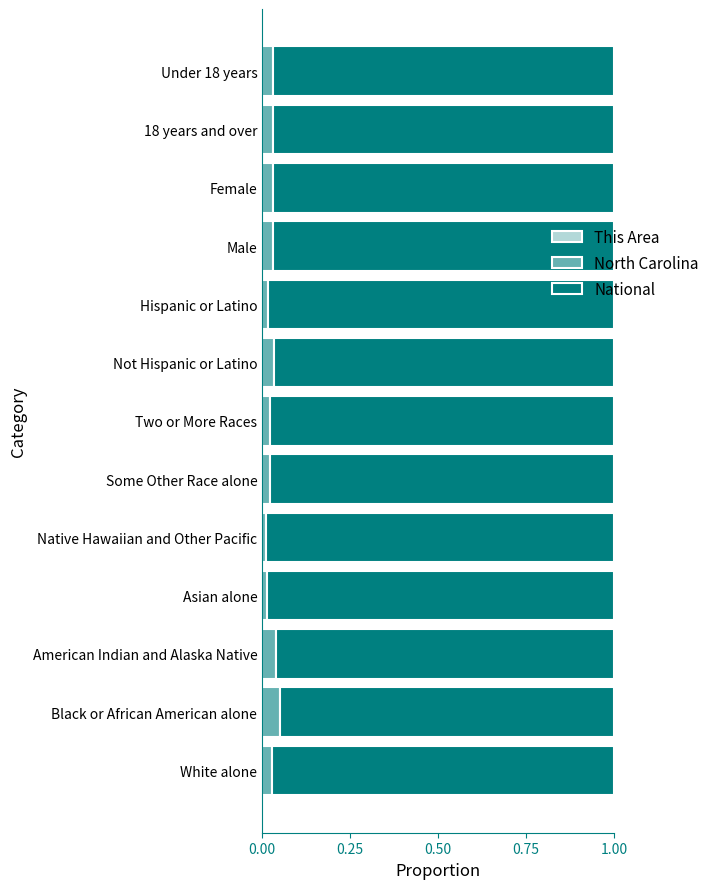

How many distinct data groups are displayed?

3